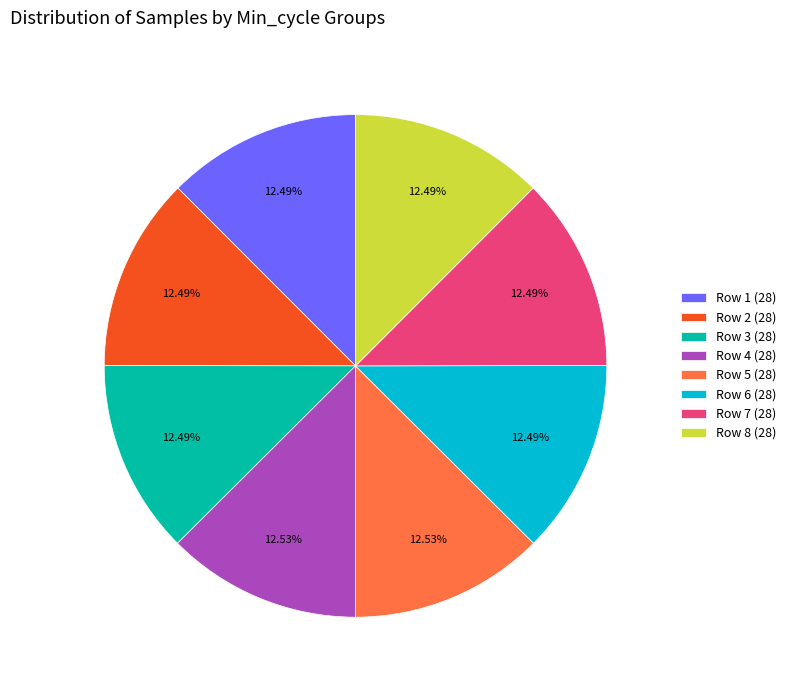

Approximately how many times larger is the value at Row 2 (28) compared to Row 3 (28)?

1.0